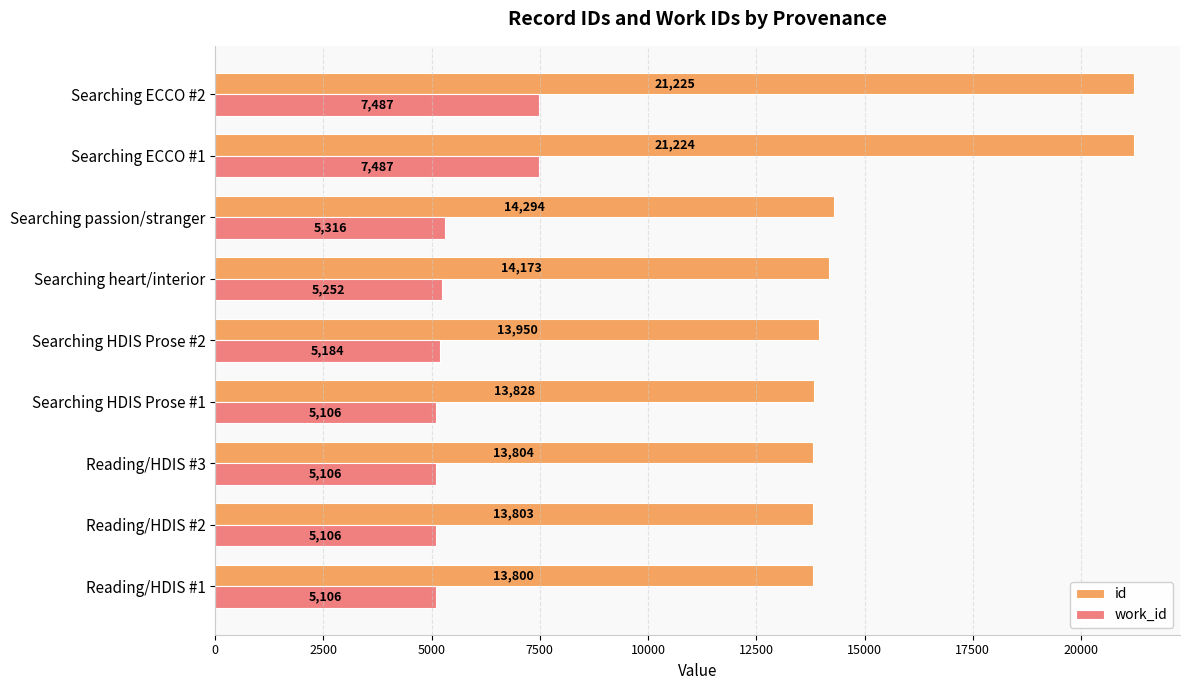

What is the average value of the work_id series?

5683